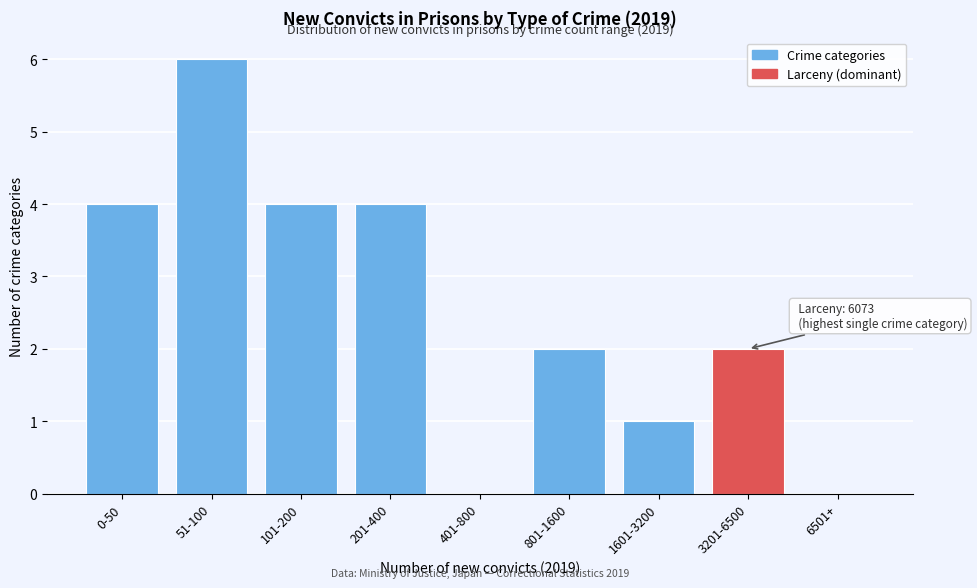

Reading left to right, transcribe all the data shown in this chart.

0-50=4	51-100=6	101-200=4	201-400=4	401-800=0	801-1600=2	1601-3200=1	3201-6500=2	6501+=0